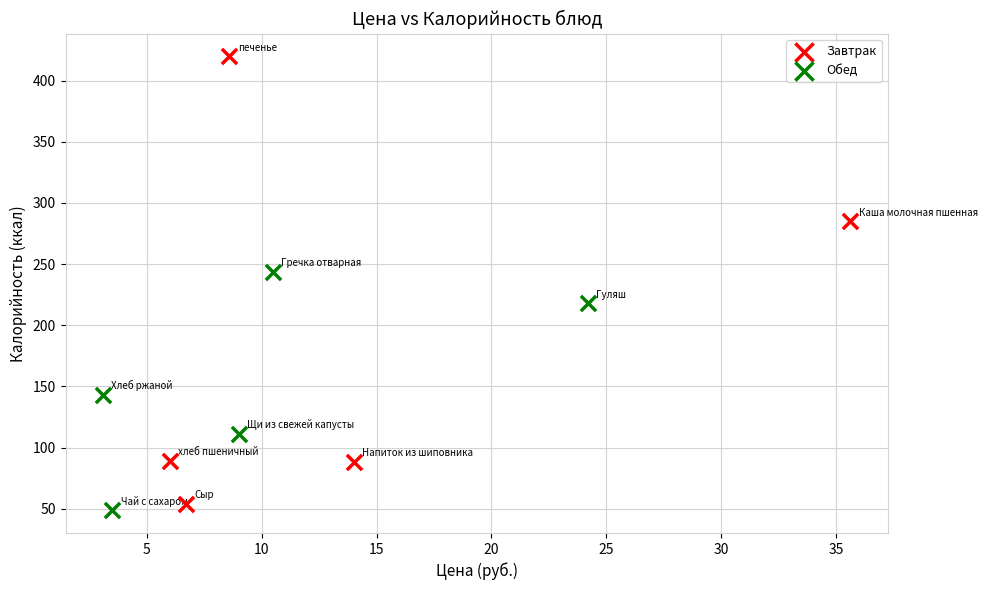

Which series contains the lowest Y value?

Обед